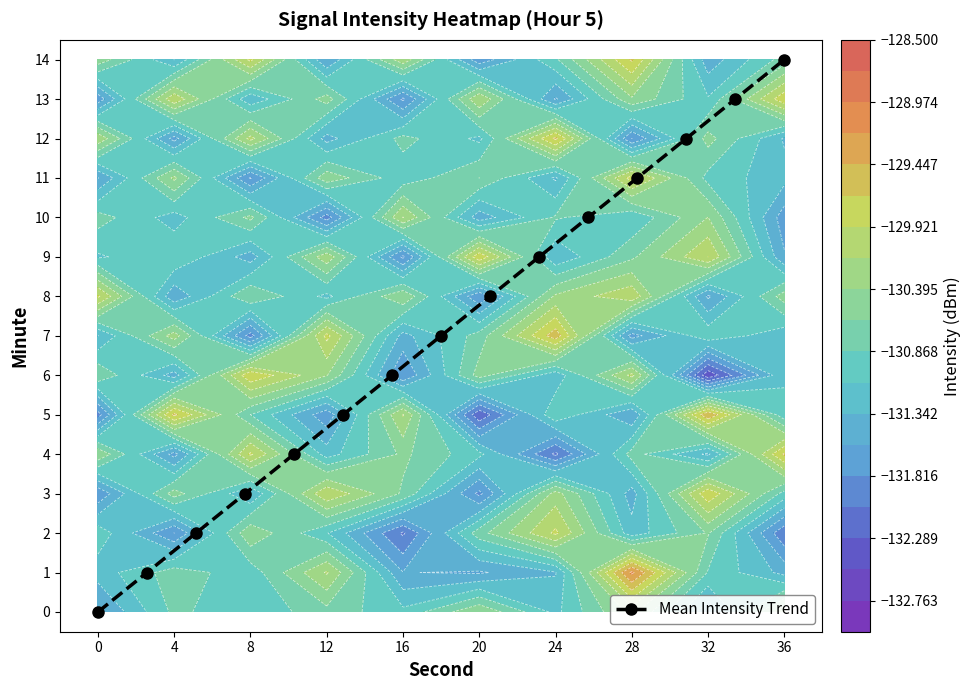

Is it true that Mean Intensity Trend equals 14 at 36?

True